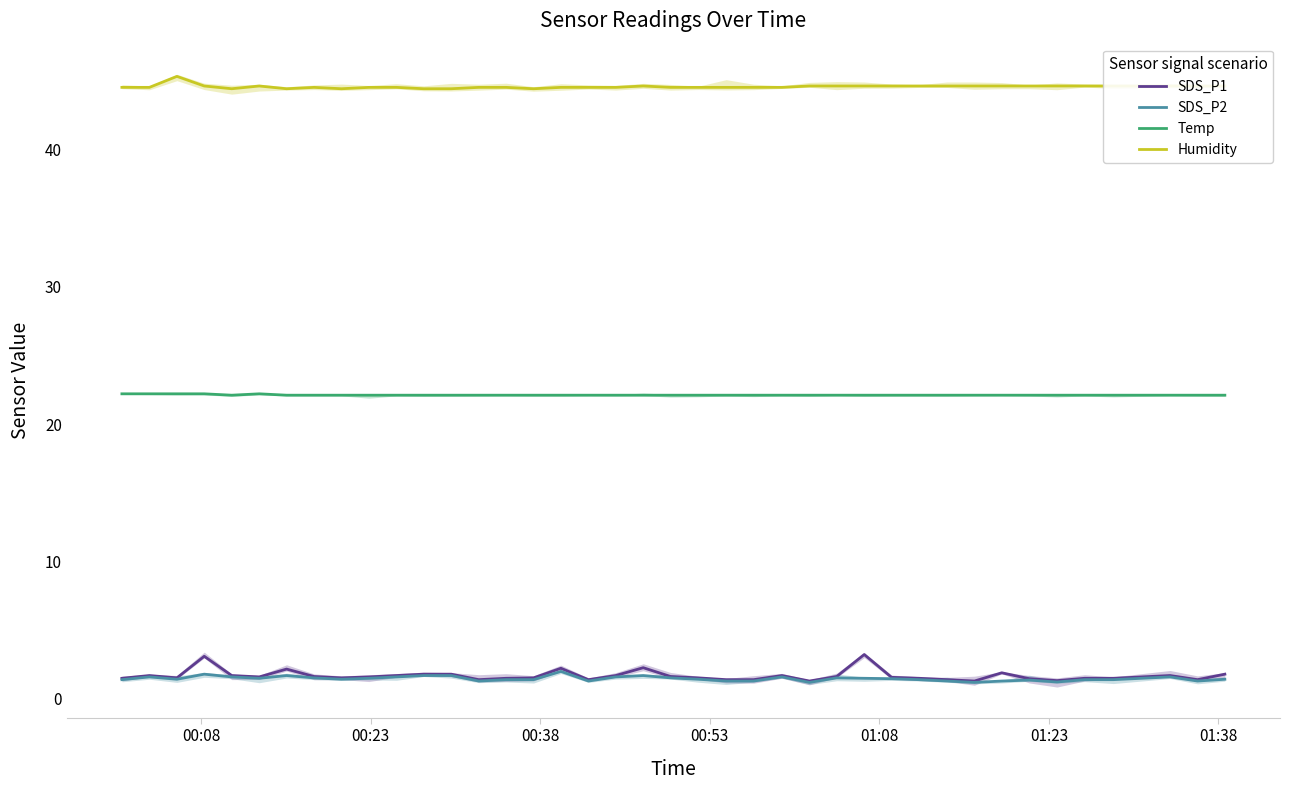

True or false: Temp and SDS_P2 intersect in this chart.

False